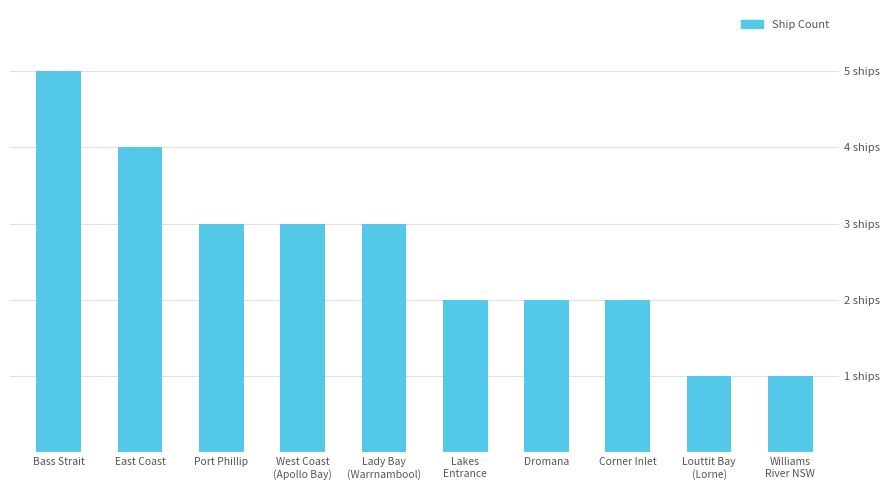

What is the change in value from Victorian Heritage Register - Bass Strait to Victorian Heritage Register - Williams River NSW?

-4